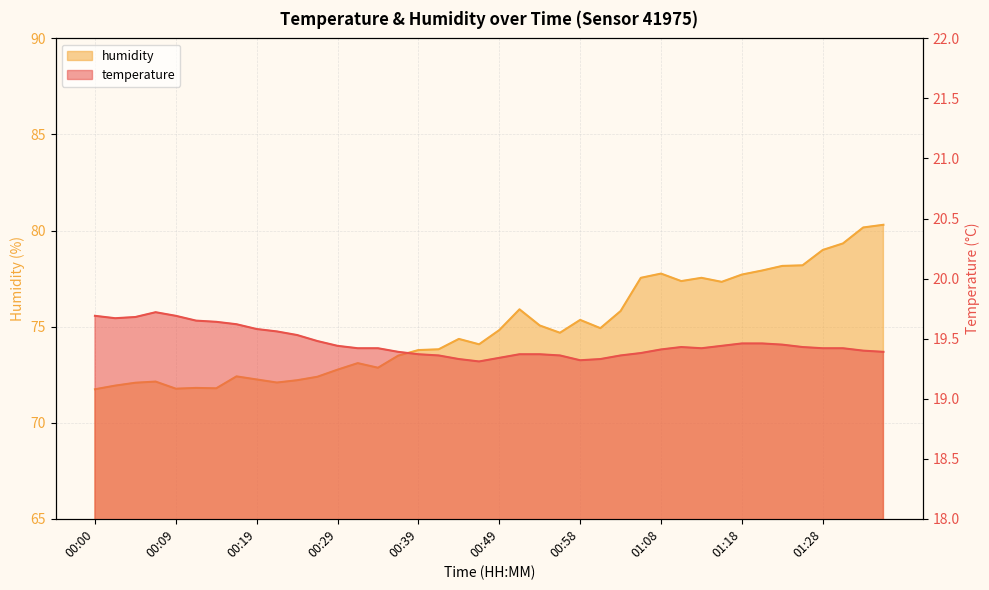

Where is the first local minimum for humidity?

00:09